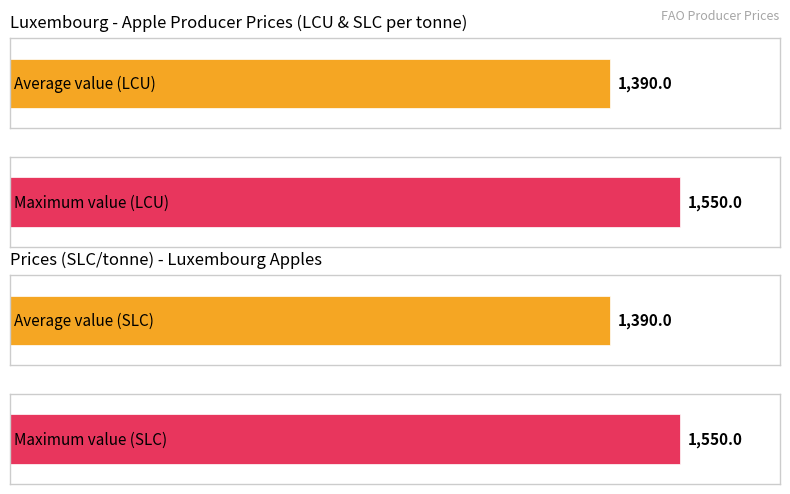

Are the bars horizontal?

Yes